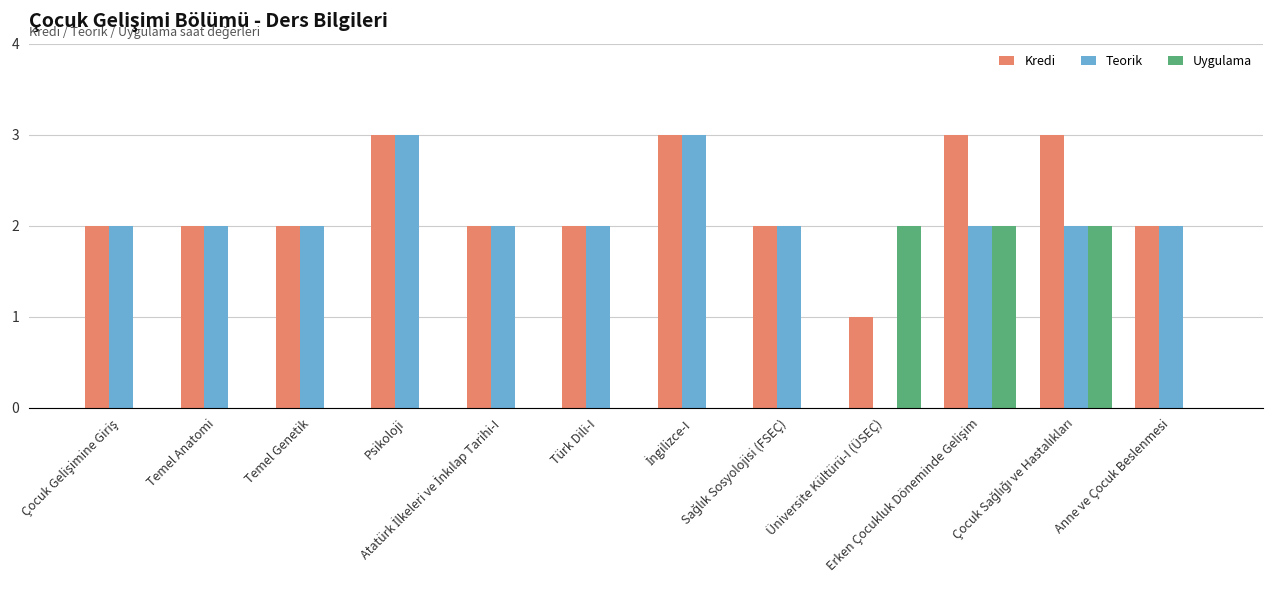

Which series has the largest total across all categories?

Kredi